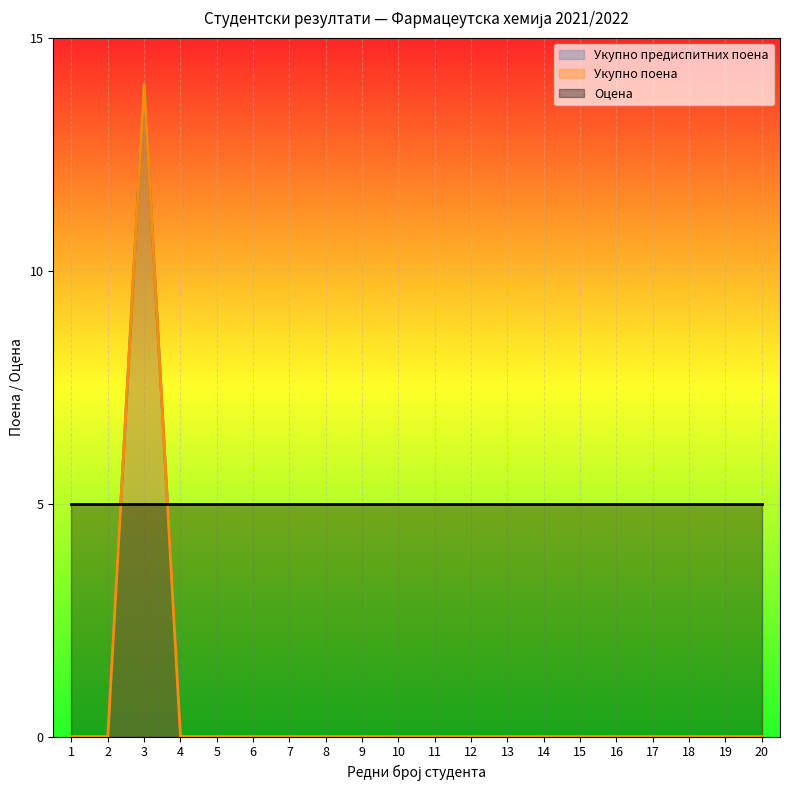

What is the total value across all series at 2?

5